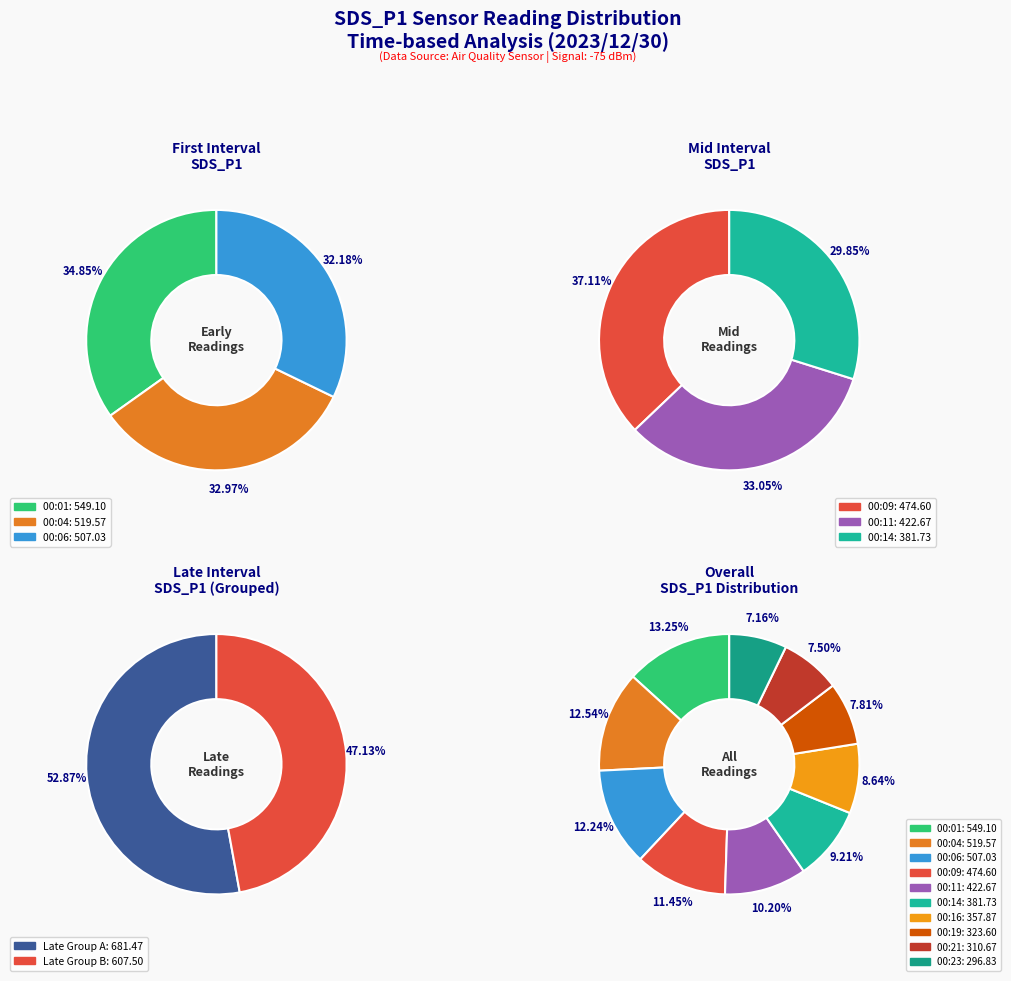

What is the change in value from 00:09 to 00:11?

-51.9